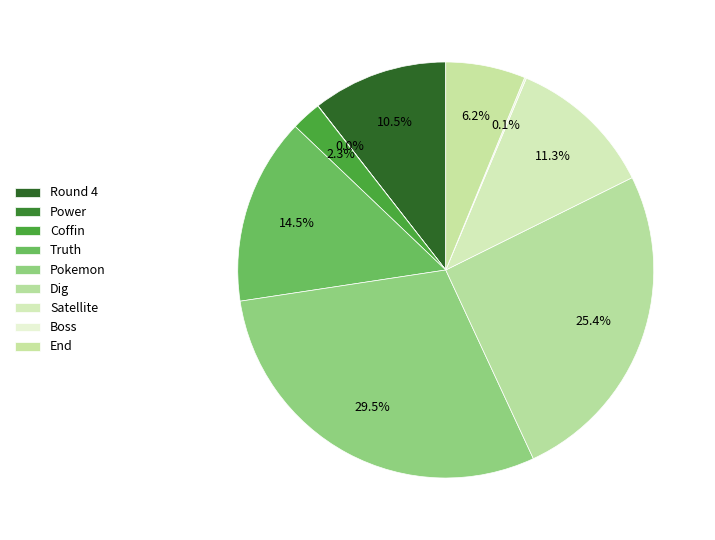

To the nearest percent, what portion does Coffin represent?

2%